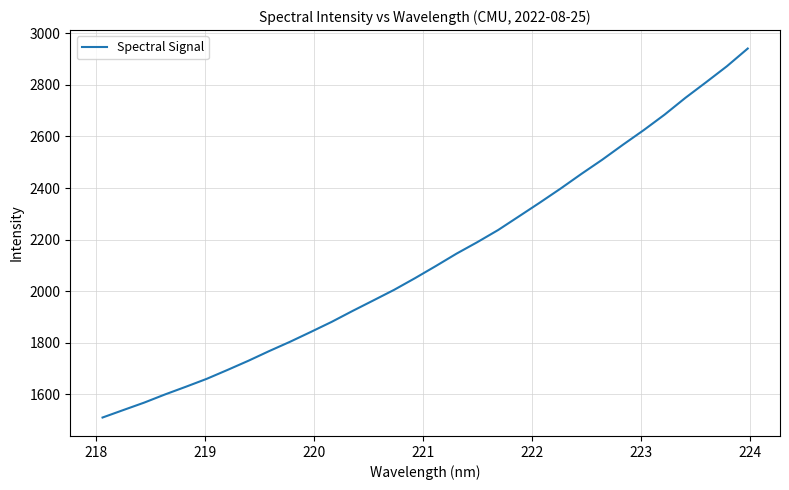

What is the difference between the maximum and minimum values?

1432.1